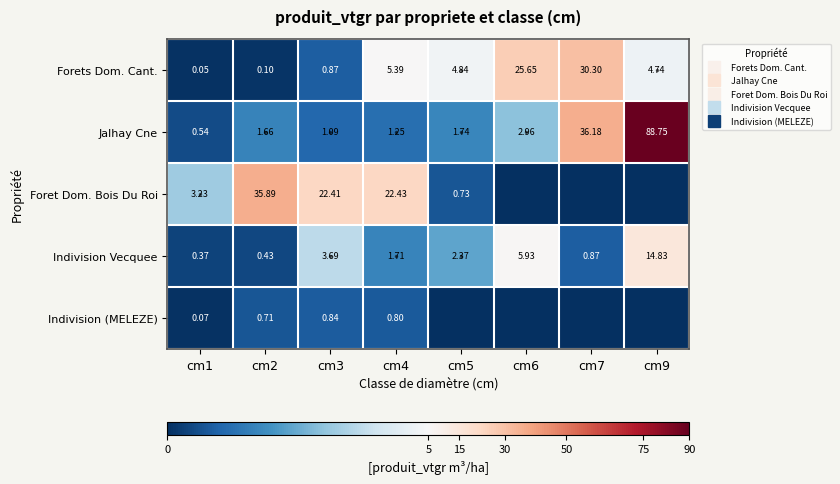

What is the maximum value shown in the chart?

88.7